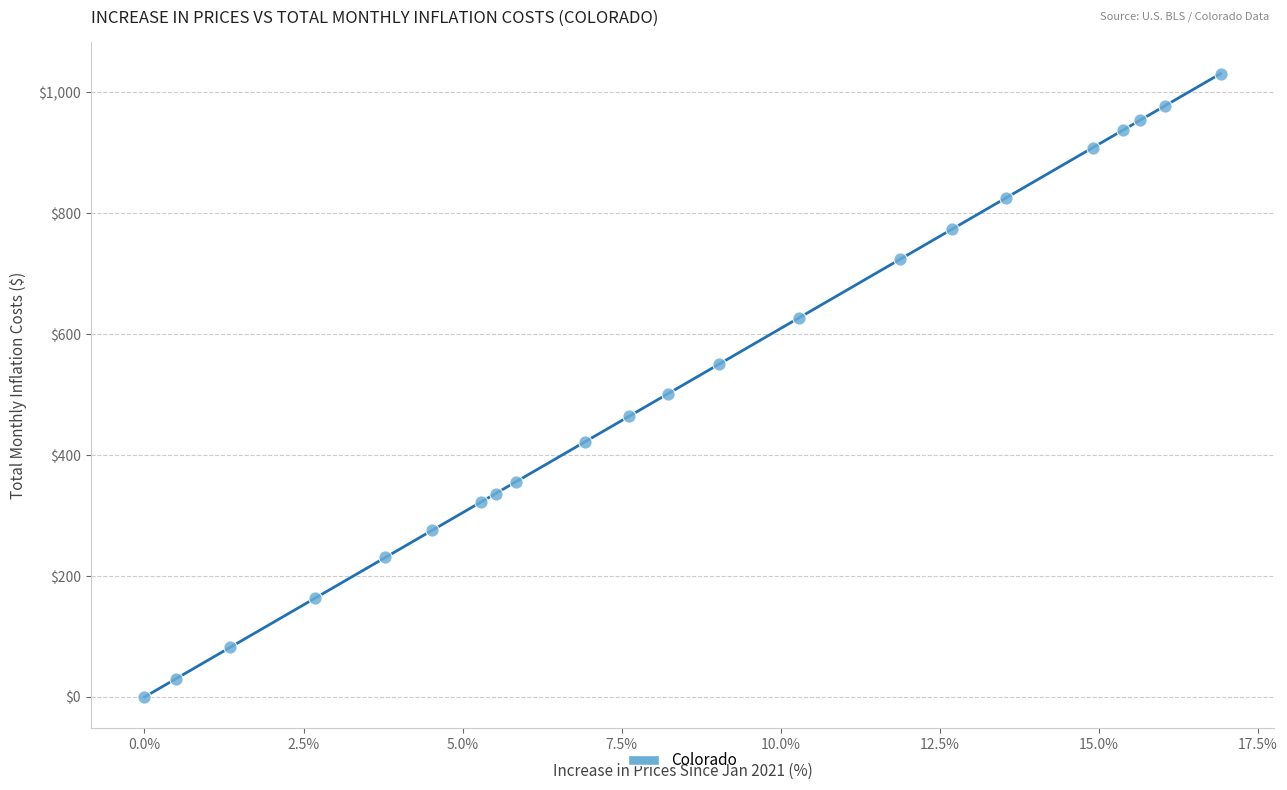

What Y value in the scatter plot is closest to 515?

501.2